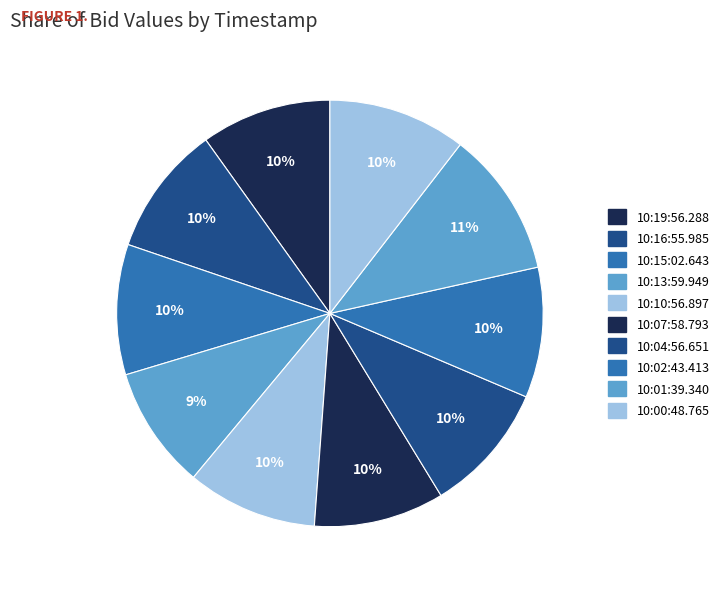

To the nearest percent, what percentage of the pie is 10:02:43.413?

10%